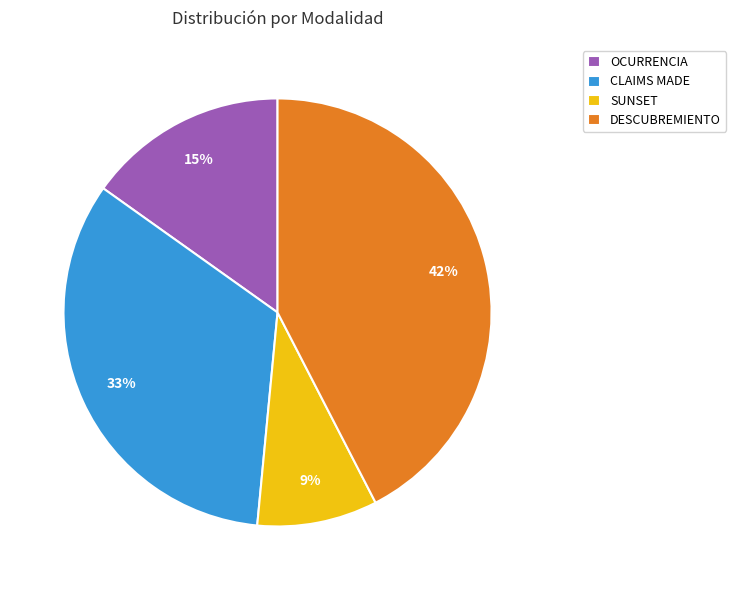

To the nearest percent, what portion does CLAIMS MADE represent?

33%